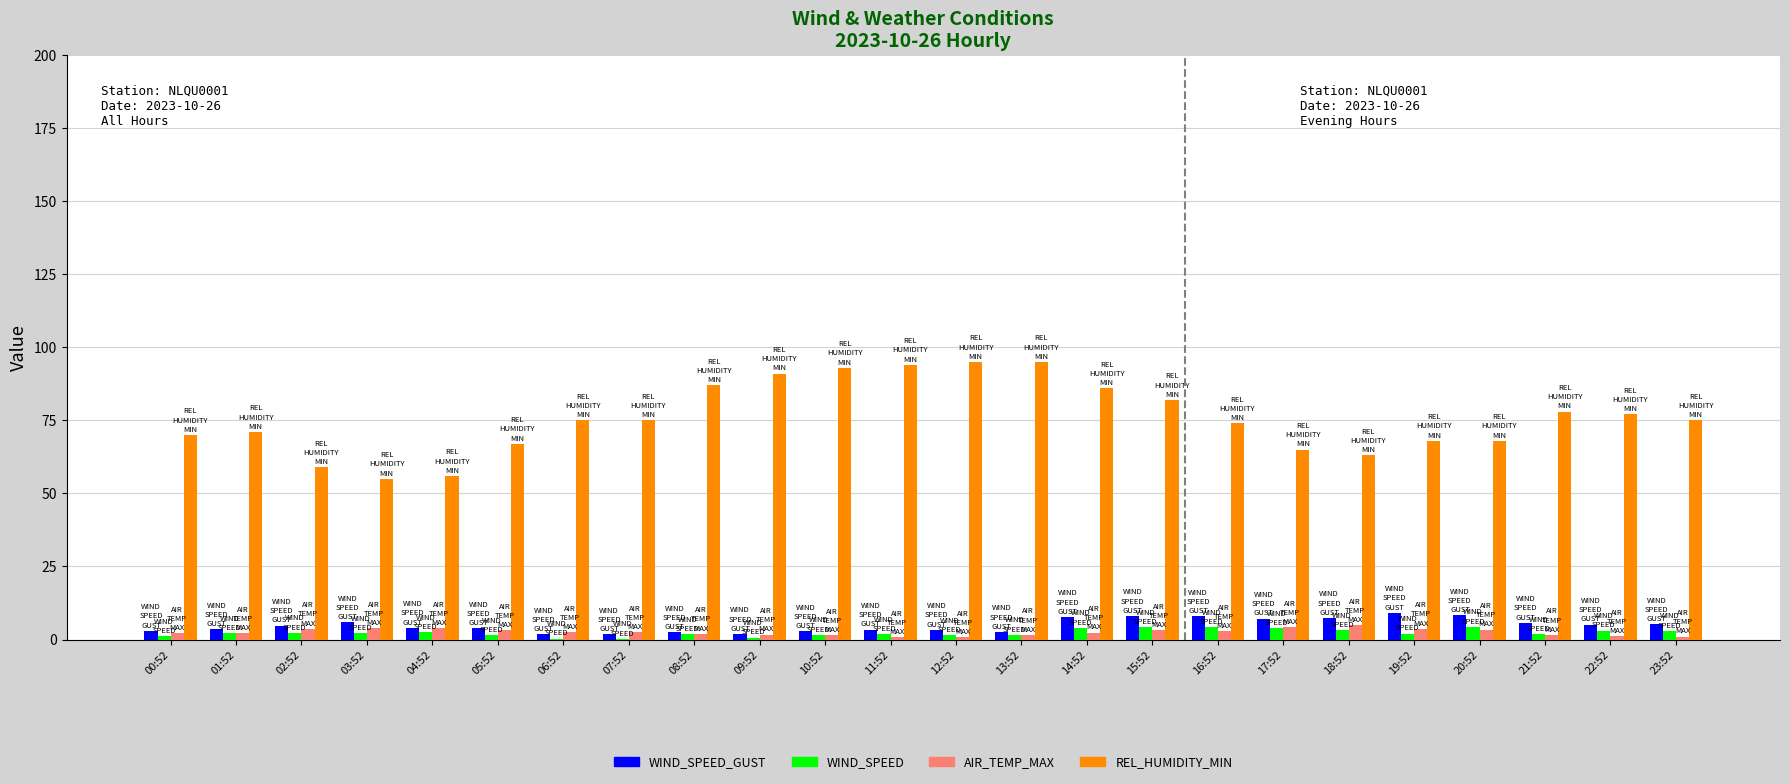

Is it true that WIND_SPEED_GUST equals 3.4 at 12:52?

True